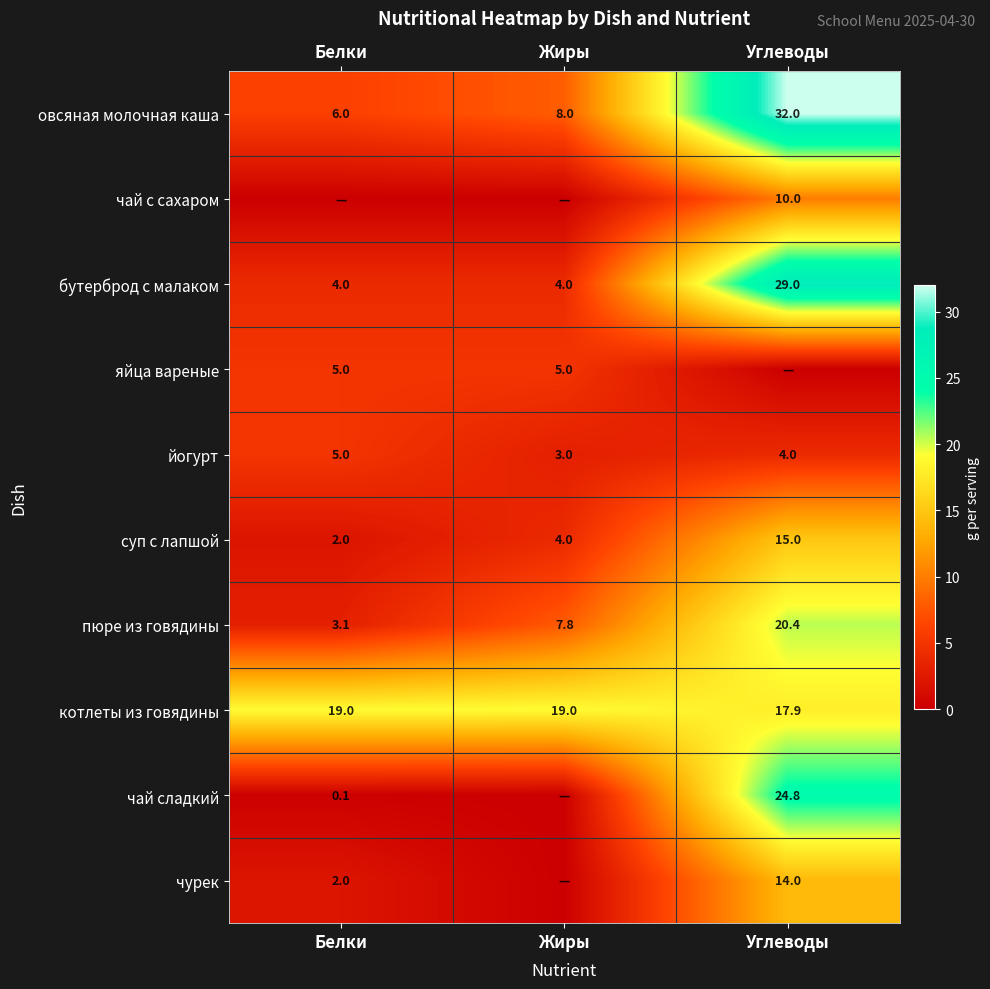

What is the minimum value for бутерброд с малаком?

4.0